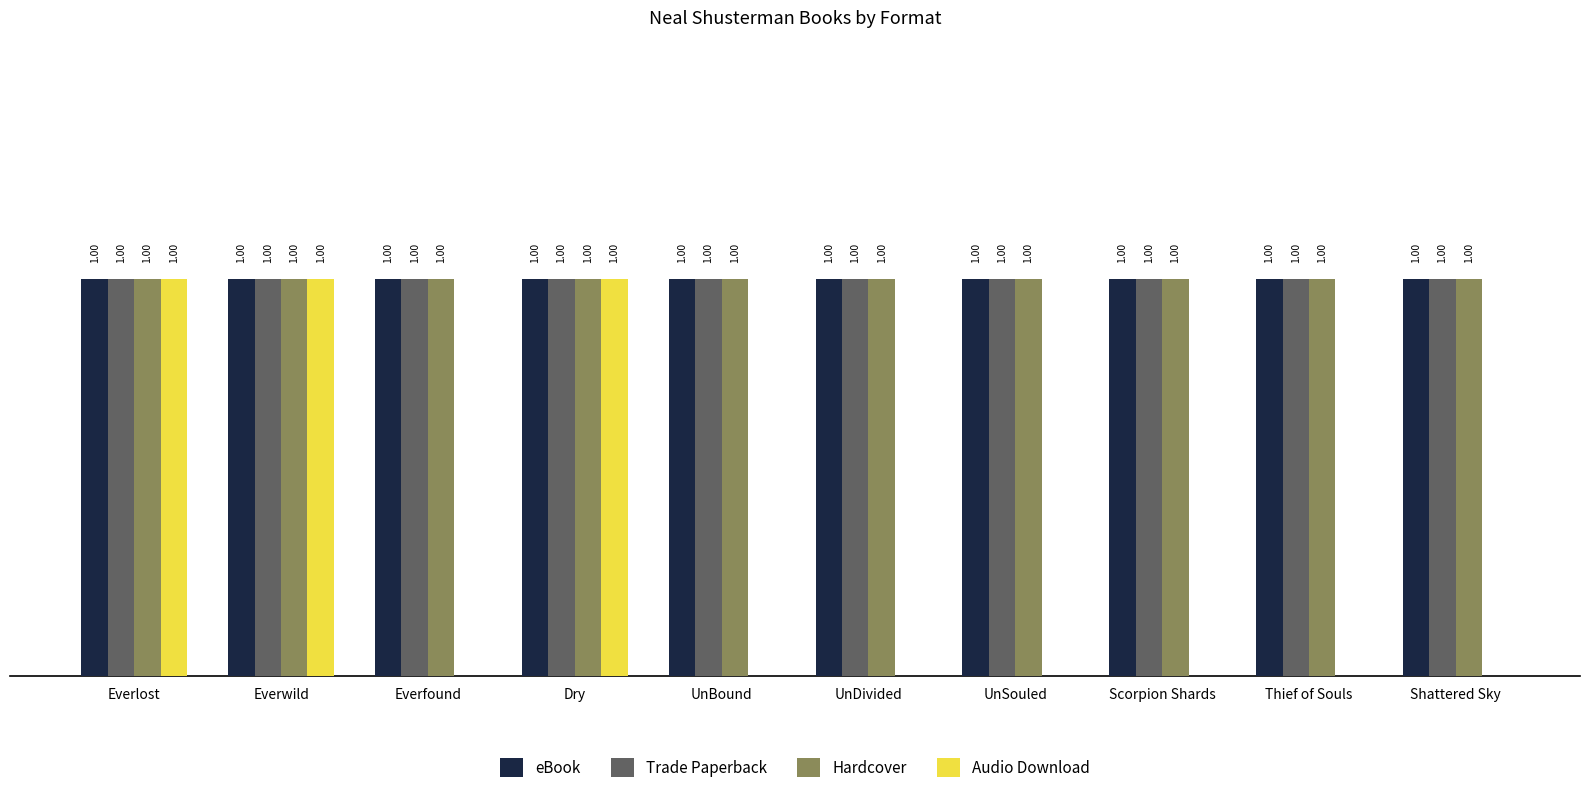

At how many categories does at least one series exceed 0?

10